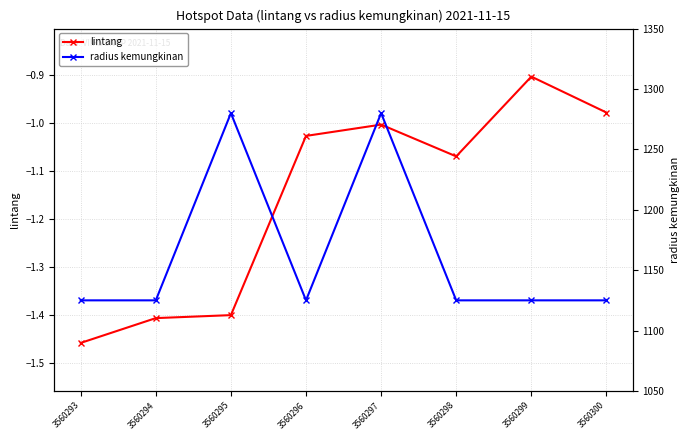

Does the chart display data point markers on the line(s)?

Yes